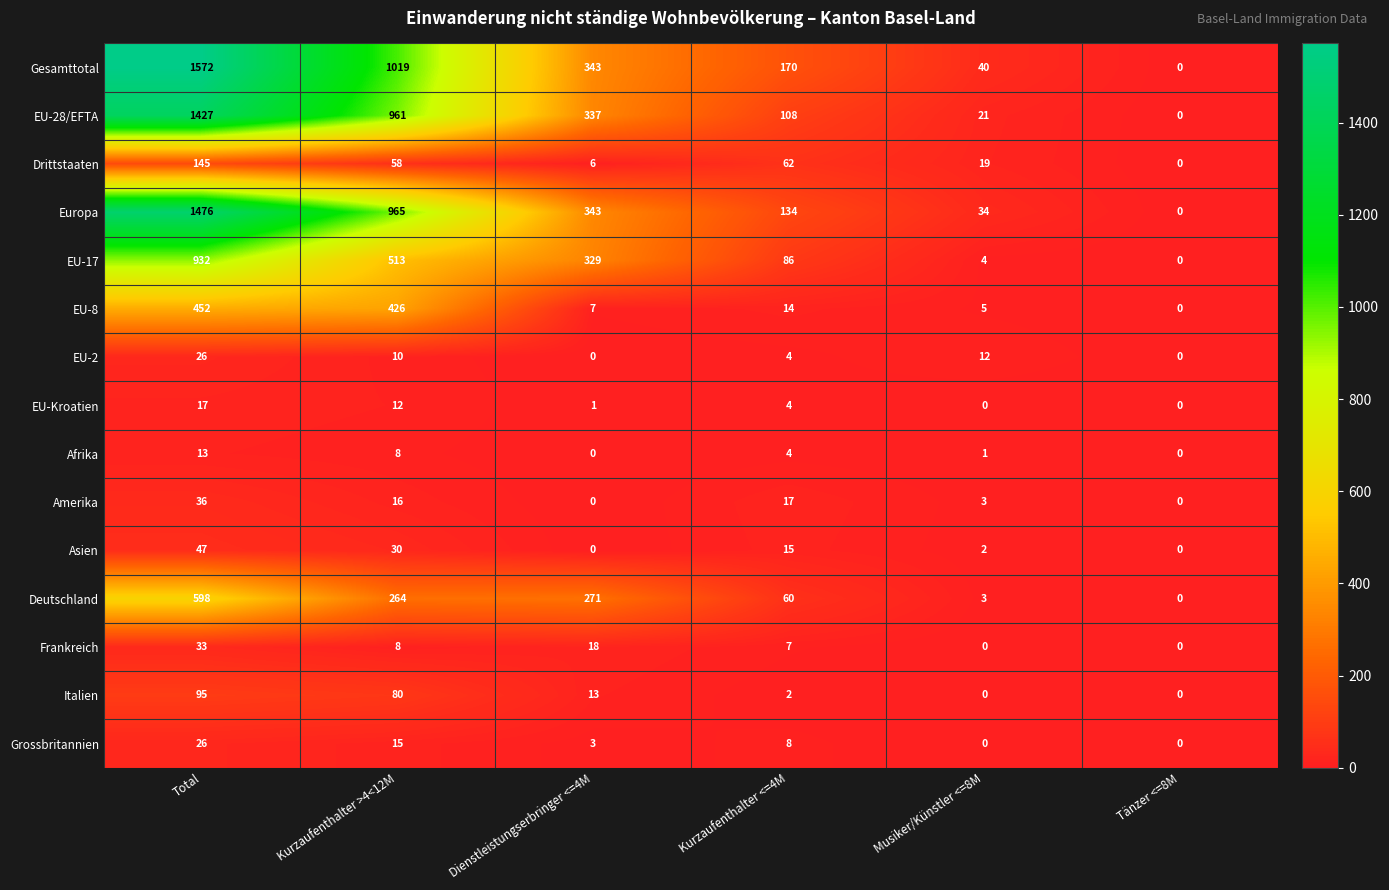

Is it true that Europa equals 279 at Kurzaufenthalter >4<12M?

False